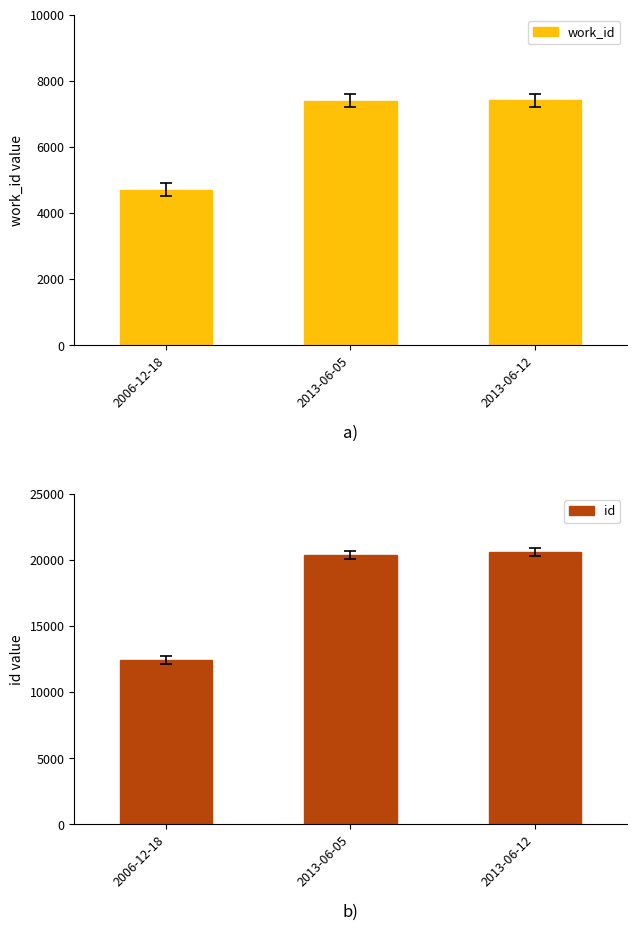

Between 2013-06-12 and 2006-12-18, which is larger?

2013-06-12